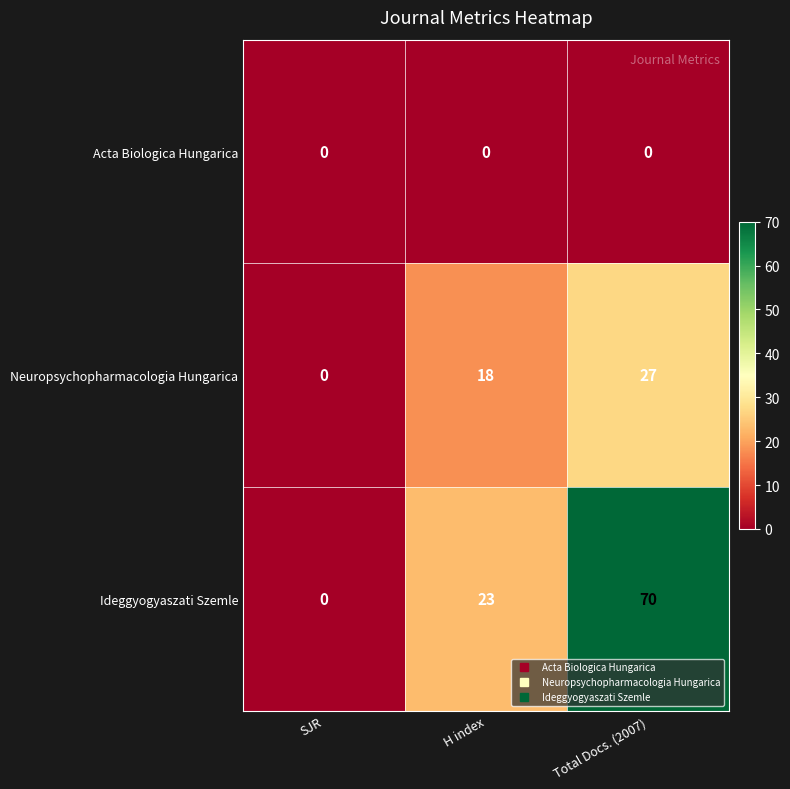

At how many categories does at least one series exceed 35?

1